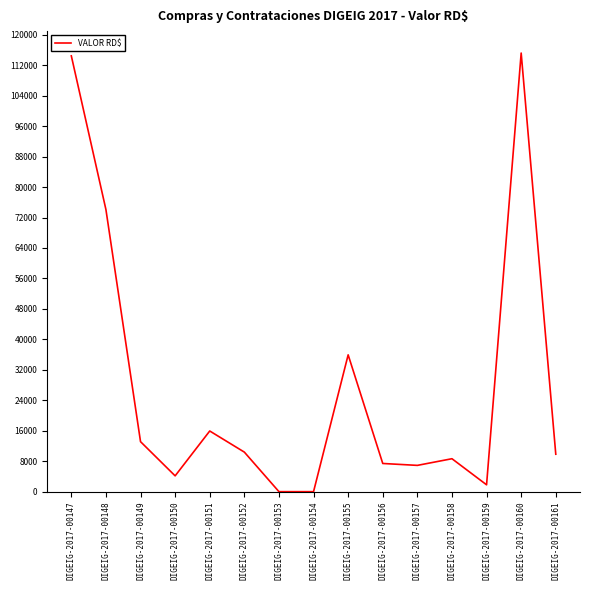

True or false: the data has more than 2 interior local peaks.

True